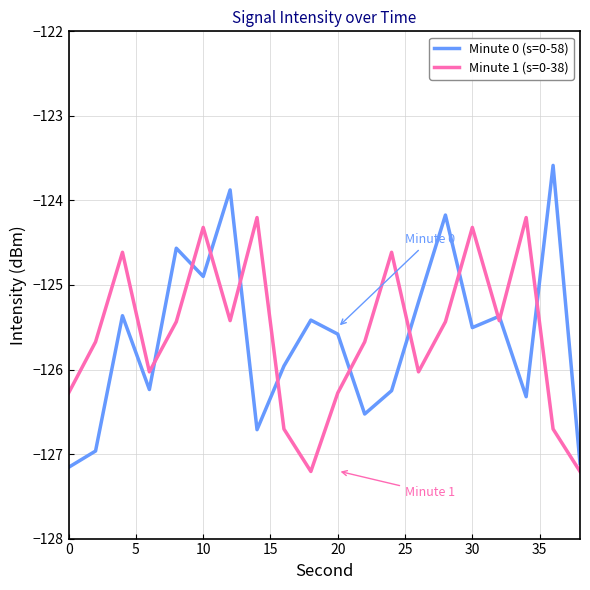

Which series has the widest spread of values?

Minute 0 (s=0-58)